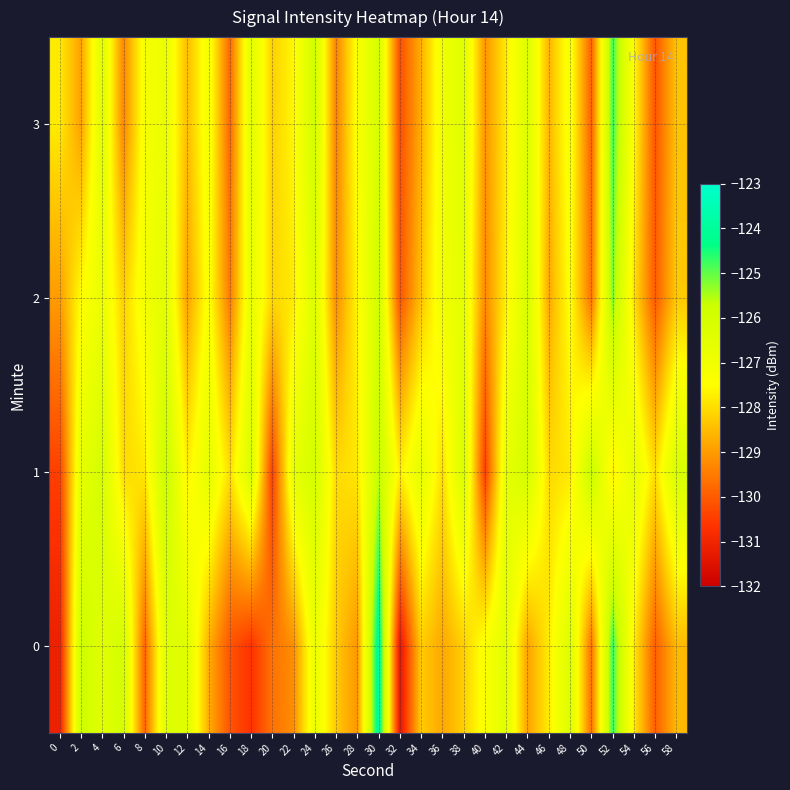

Count the number of data series in this chart.

4